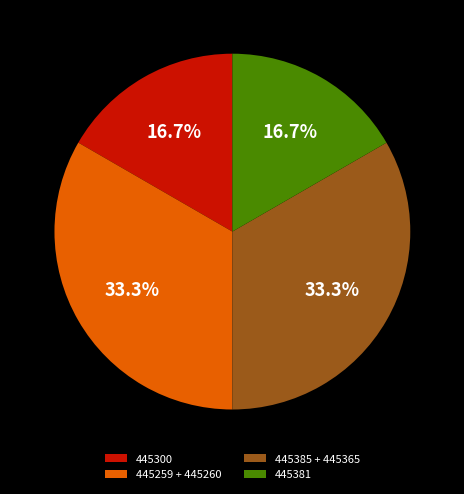

Is there any slice that represents more than half of the pie?

No